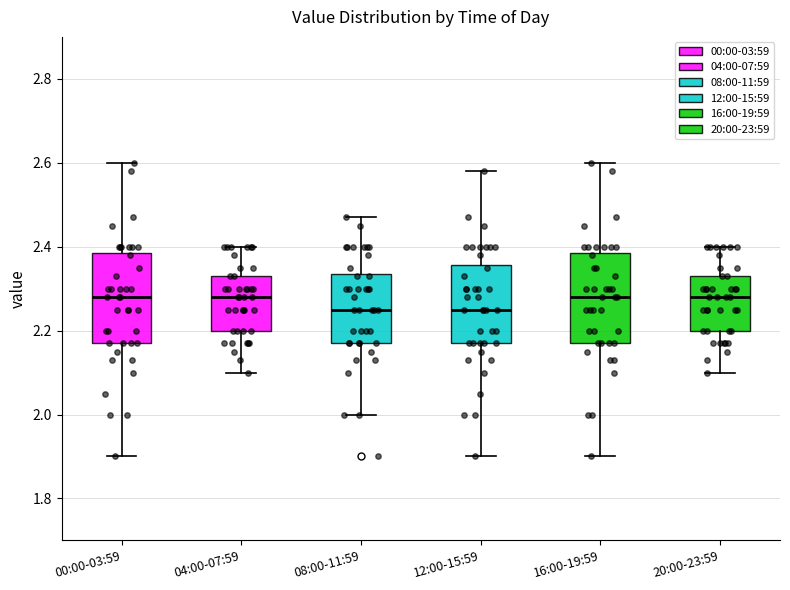

Reading left to right, read every box against the y-axis: the position of its median line, the range the box covers, and the ends of its whiskers. The values are not printed on the chart, so give them approximately, as read against the axis.

00:00-03:59: median 2.28, box 2.18 to 2.38, whiskers 1.90 to 2.60
04:00-07:59: median 2.28, box 2.20 to 2.34, whiskers 2.10 to 2.40
08:00-11:59: median 2.26, box 2.18 to 2.34, whiskers 2.00 to 2.48
12:00-15:59: median 2.26, box 2.18 to 2.36, whiskers 1.90 to 2.58
16:00-19:59: median 2.28, box 2.18 to 2.38, whiskers 1.90 to 2.60
20:00-23:59: median 2.28, box 2.20 to 2.34, whiskers 2.10 to 2.40